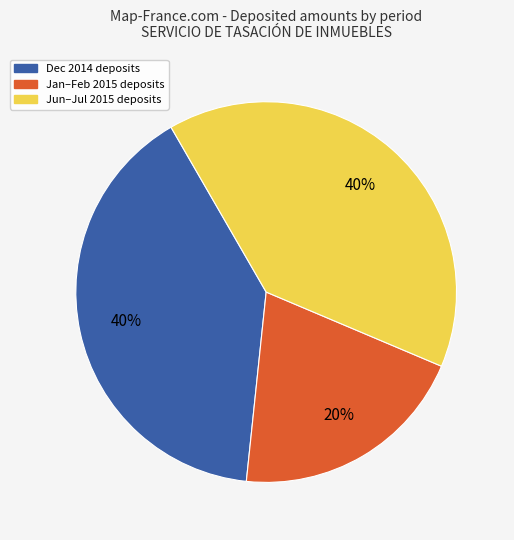

Is there any slice that represents more than half of the pie?

No